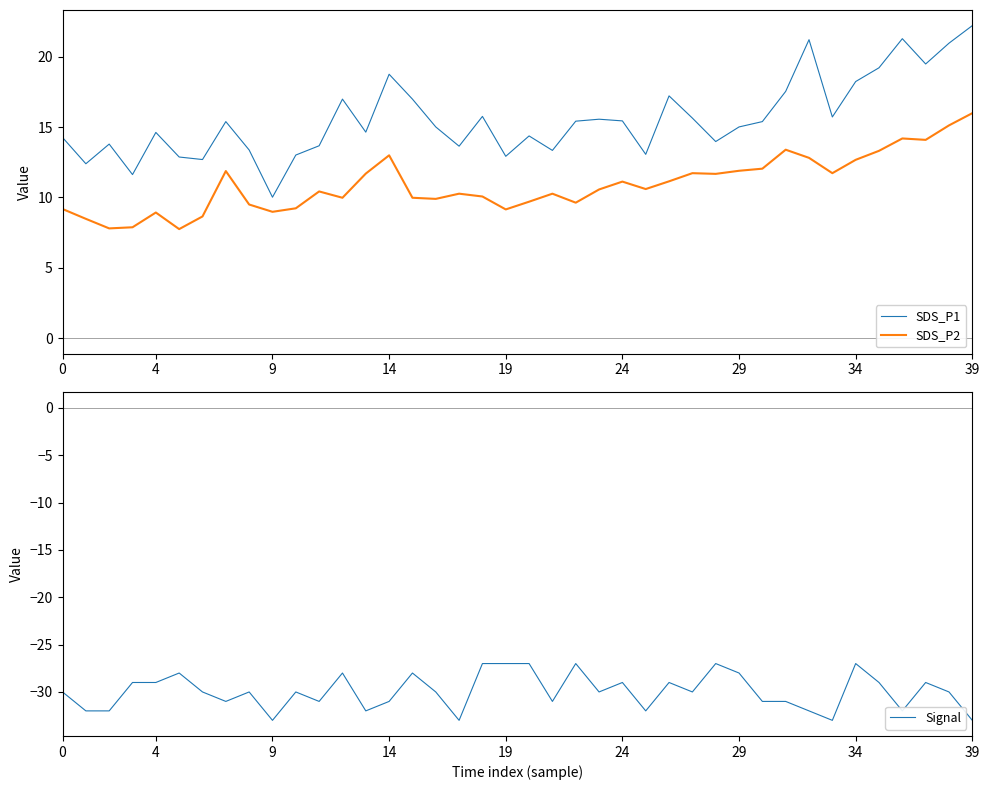

At which category is the sum across all series the highest?

38